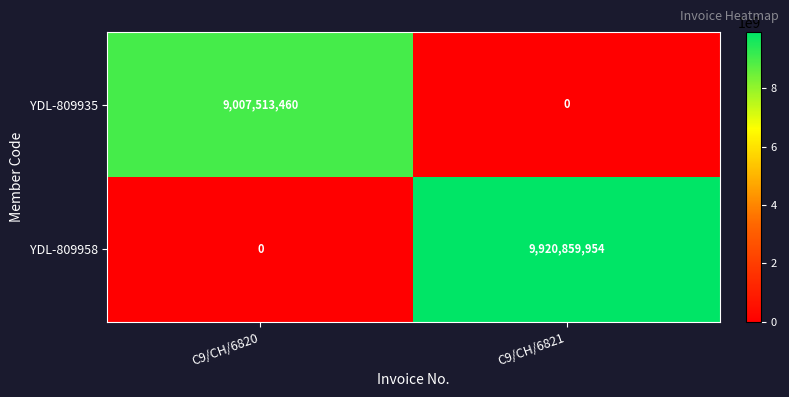

What is the difference between the highest and lowest values at C9/CH/6820?

9007513460